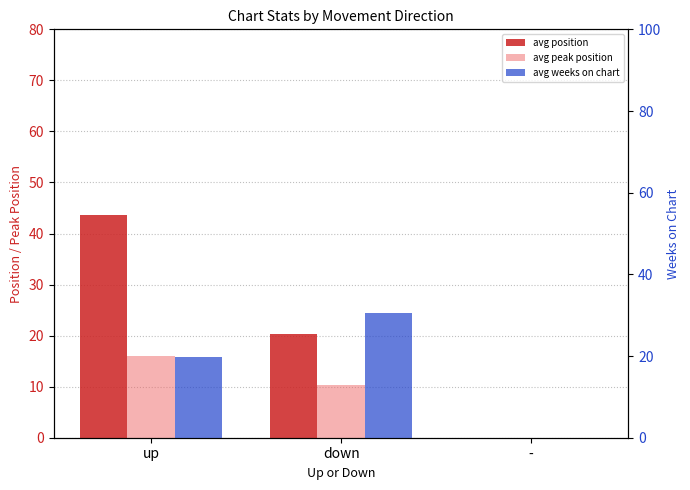

Rank the series by their maximum value, from lowest to highest.

avg peak position, avg weeks on chart, avg position